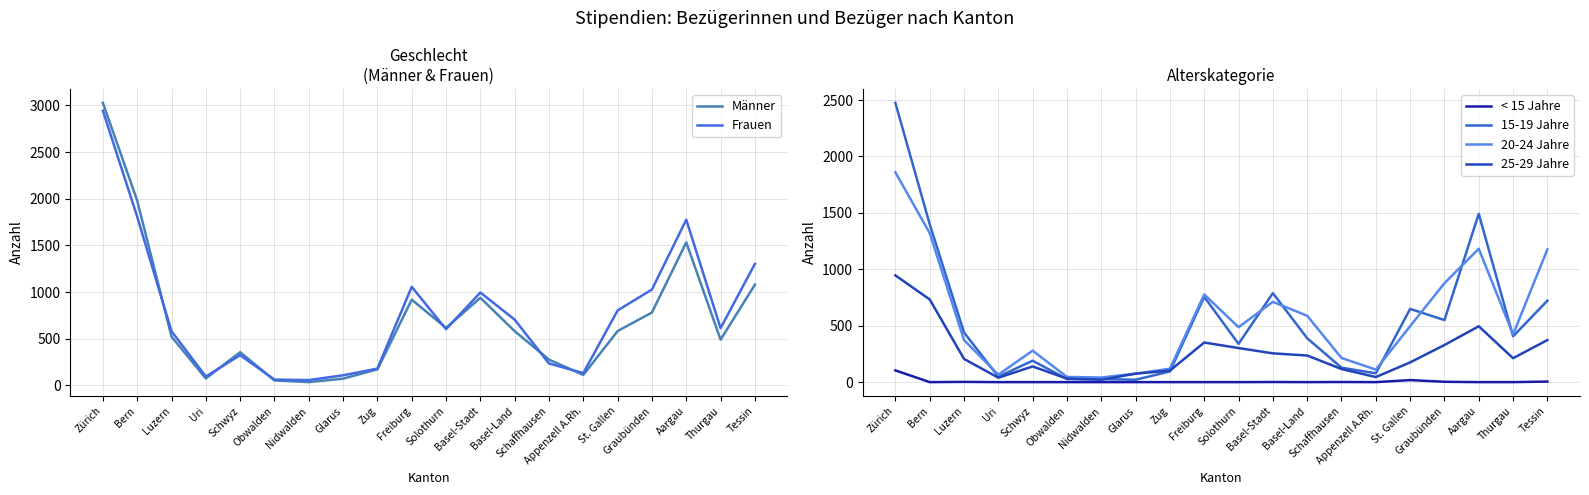

The Frauen series shows 363 at Schaffhausen. True or false?

False